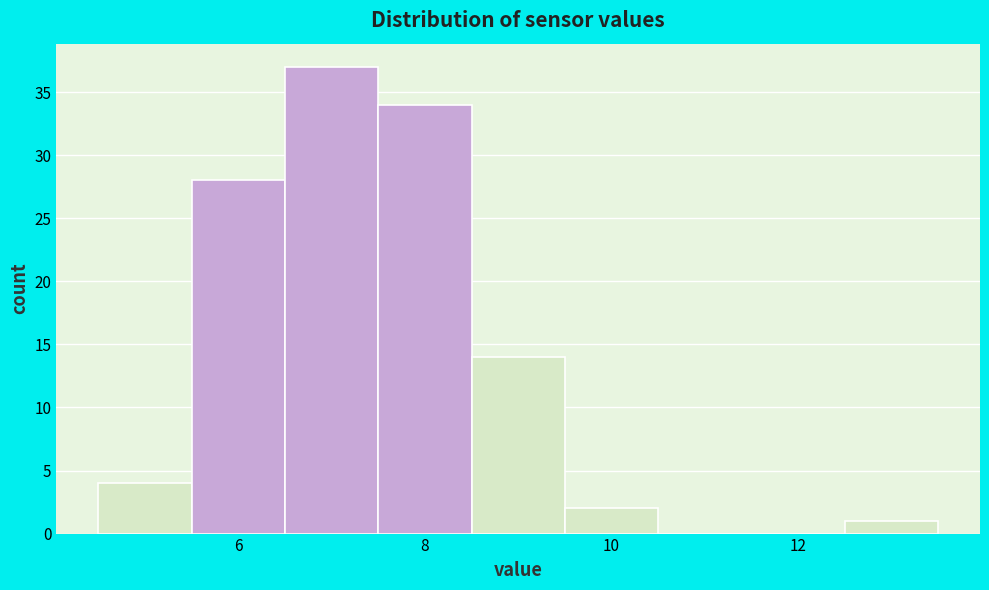

Over which range of the x-axis is the bar tallest?

6.5 to 7.5